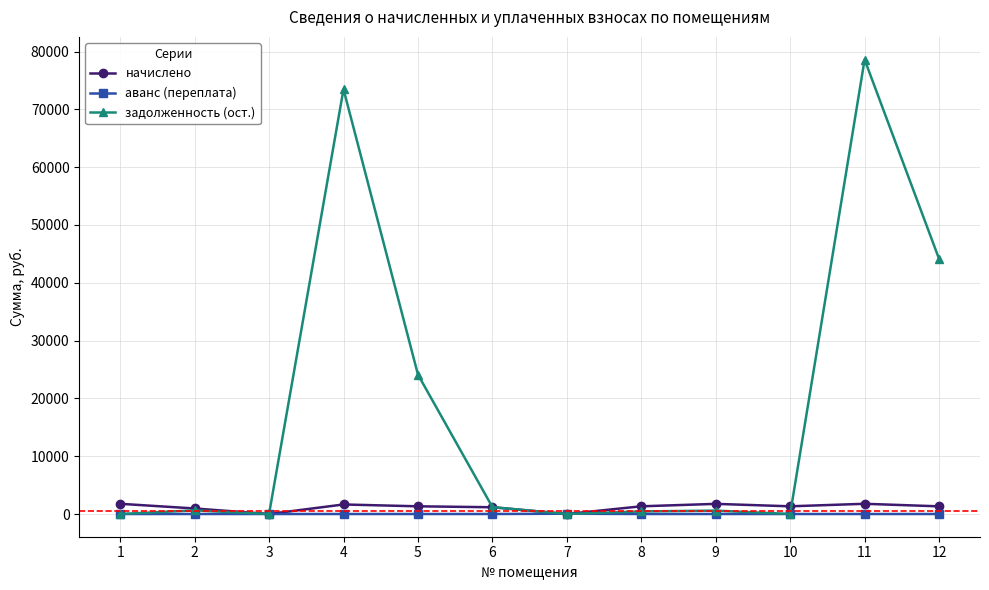

Is this an area chart (filled region under the line)?

No